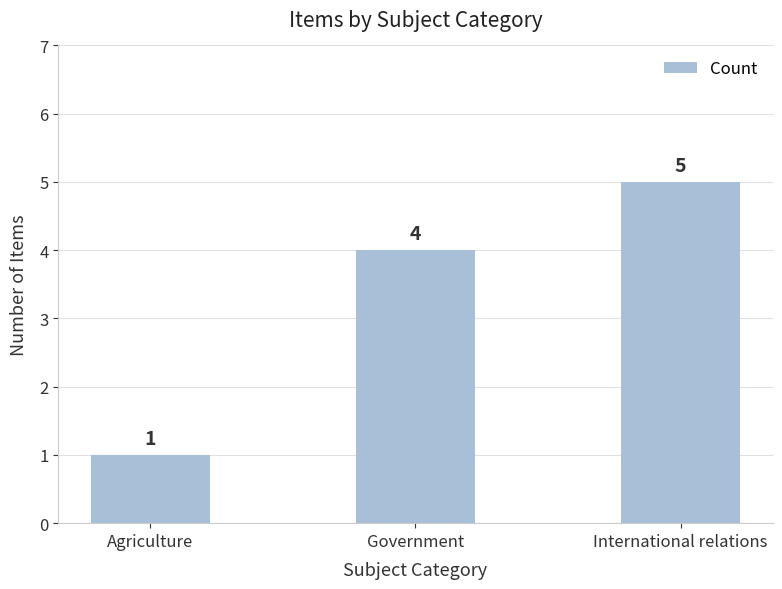

Which has a higher value, International relations or Agriculture?

International relations